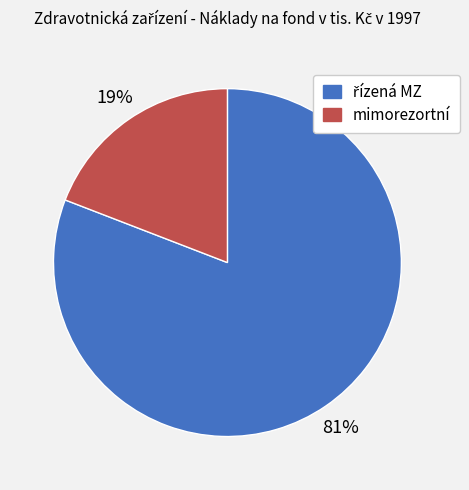

Which slice is the smallest?

mimorezortní